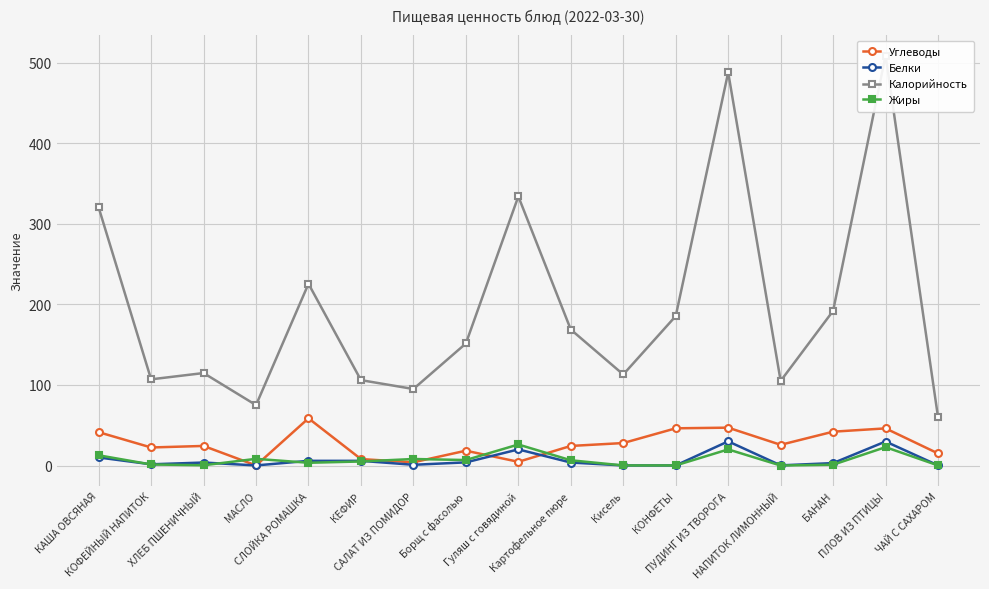

Does the chart display data point markers on the line(s)?

Yes